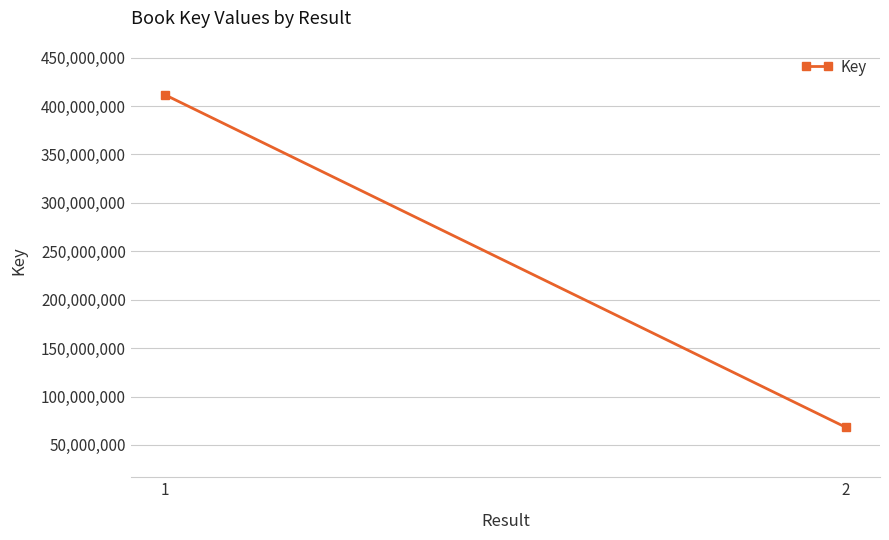

What is the sum of the values at 2 and 1?

479872197